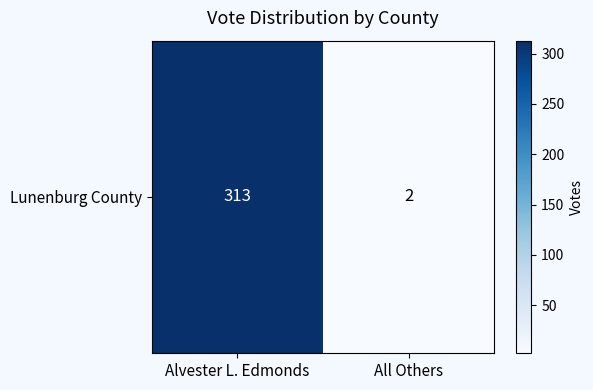

What is the change in value from Alvester L. Edmonds to All Others?

-311